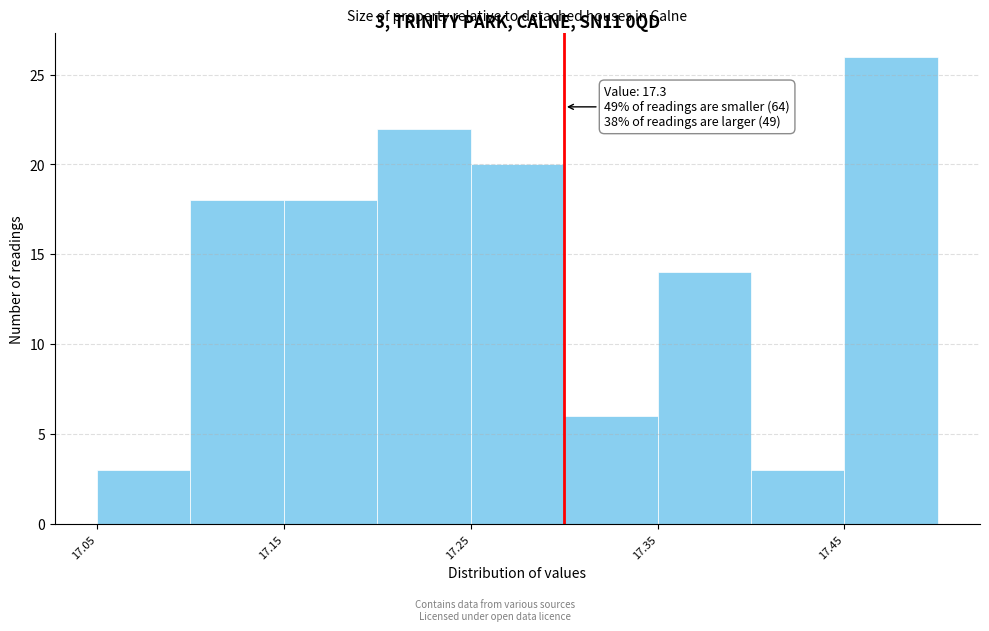

Which range on the x-axis has the tallest bar?

17.45 to 17.50